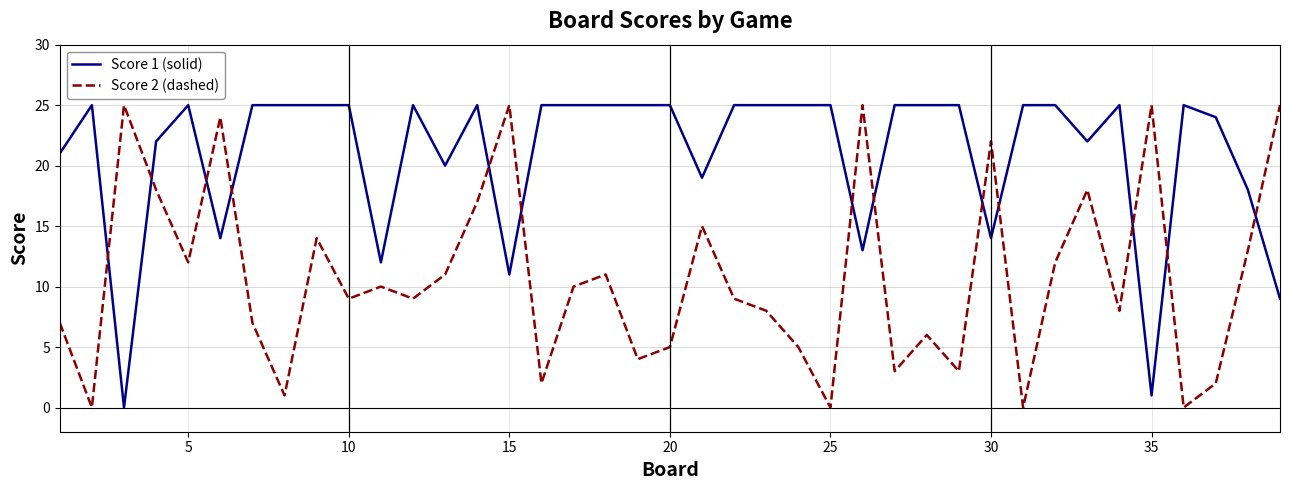

What is the maximum value shown in the chart?

25